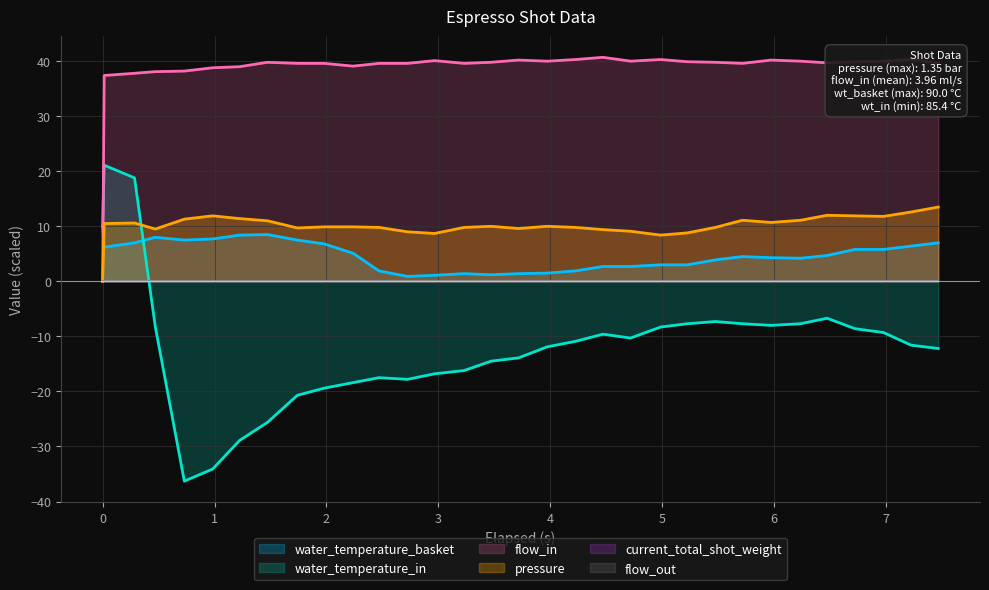

What is the label of the 25th point from the right?

1.474